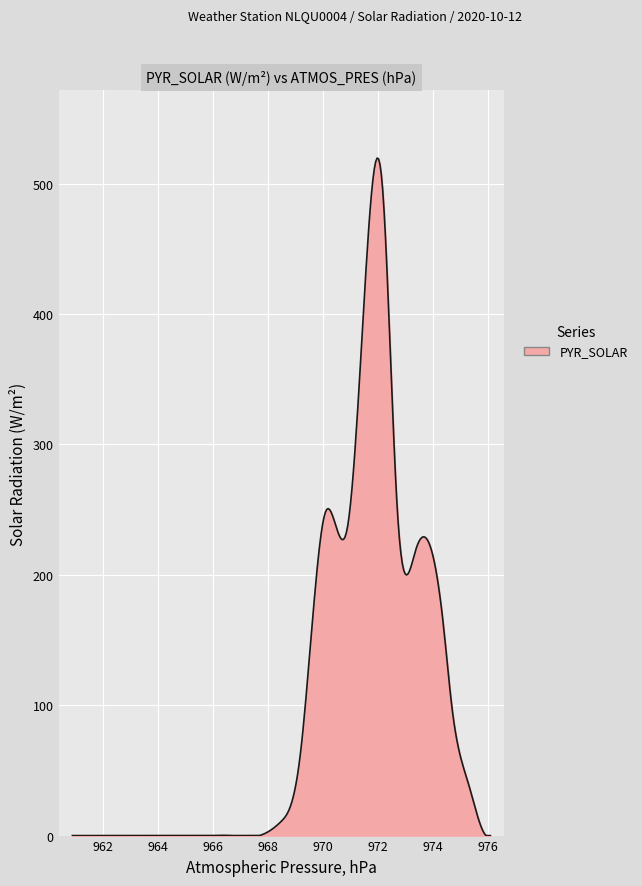

What is the difference between the maximum and minimum values?

519.7